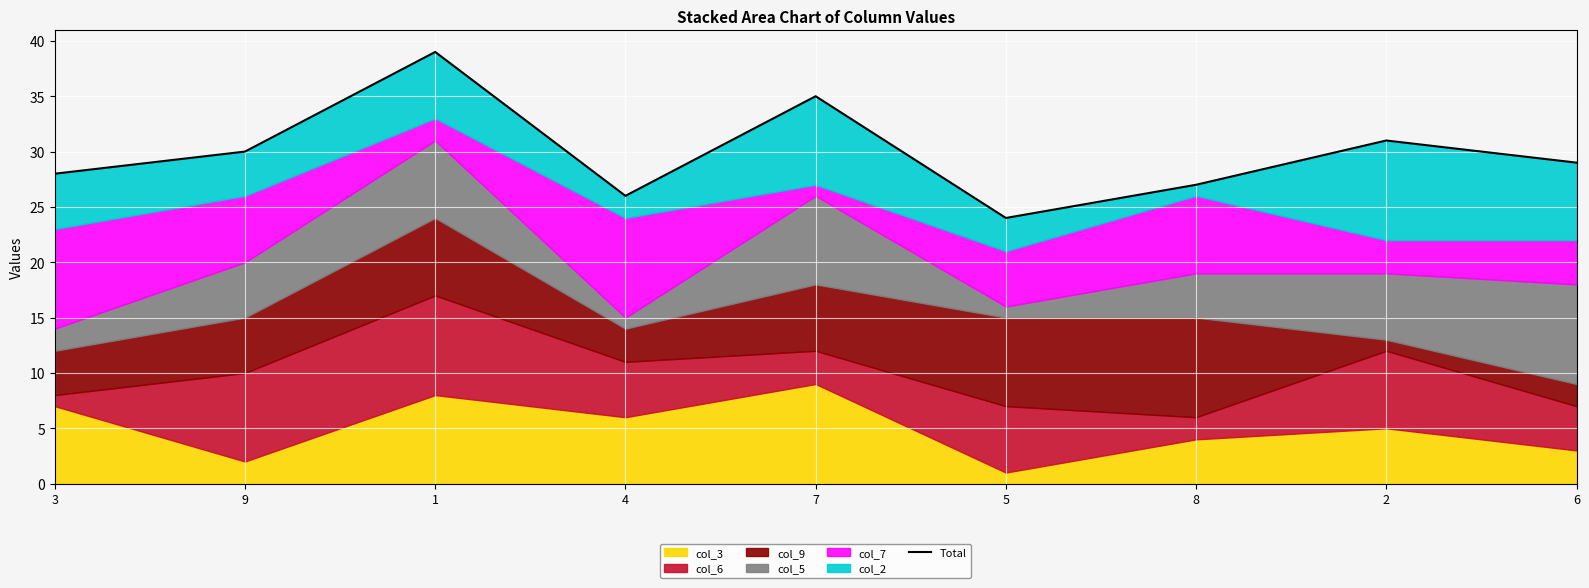

Rank the categories by value from lowest to highest.

5, 4, 8, 3, 6, 9, 2, 7, 1